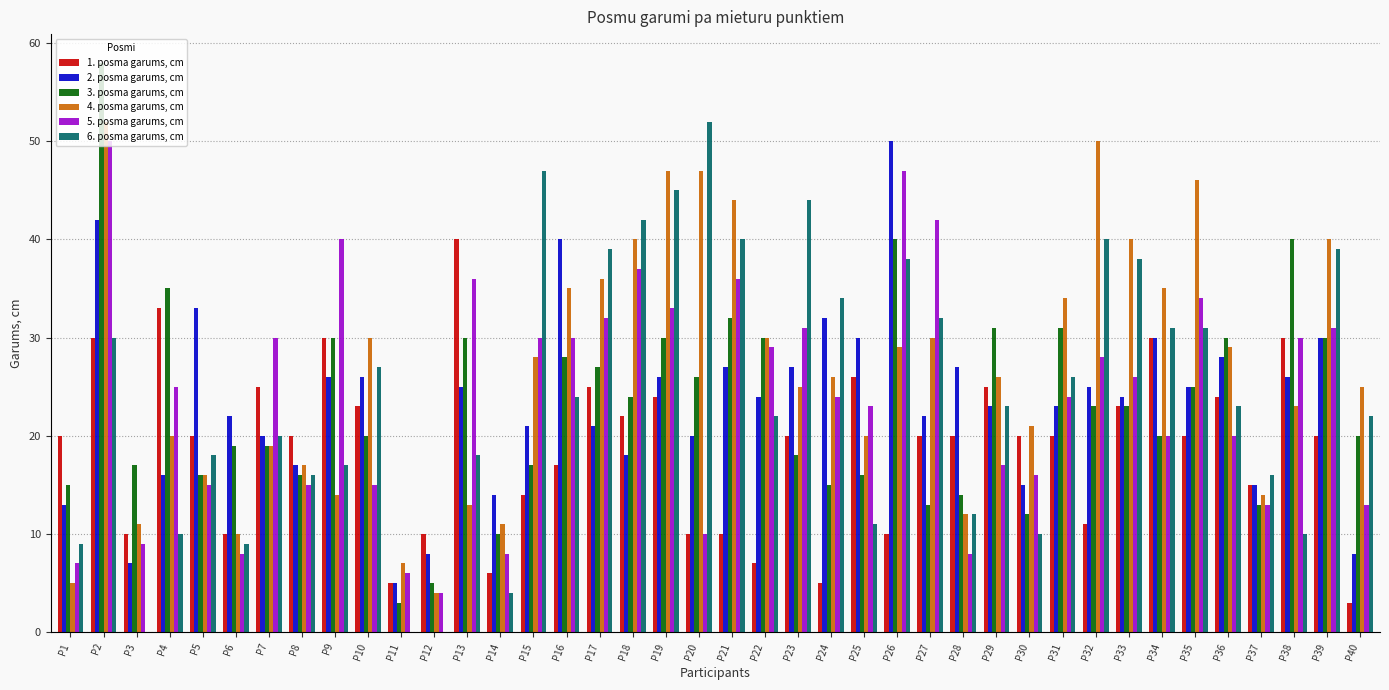

Between P3 and P7, which series saw the biggest shift?

5. posma garums, cm